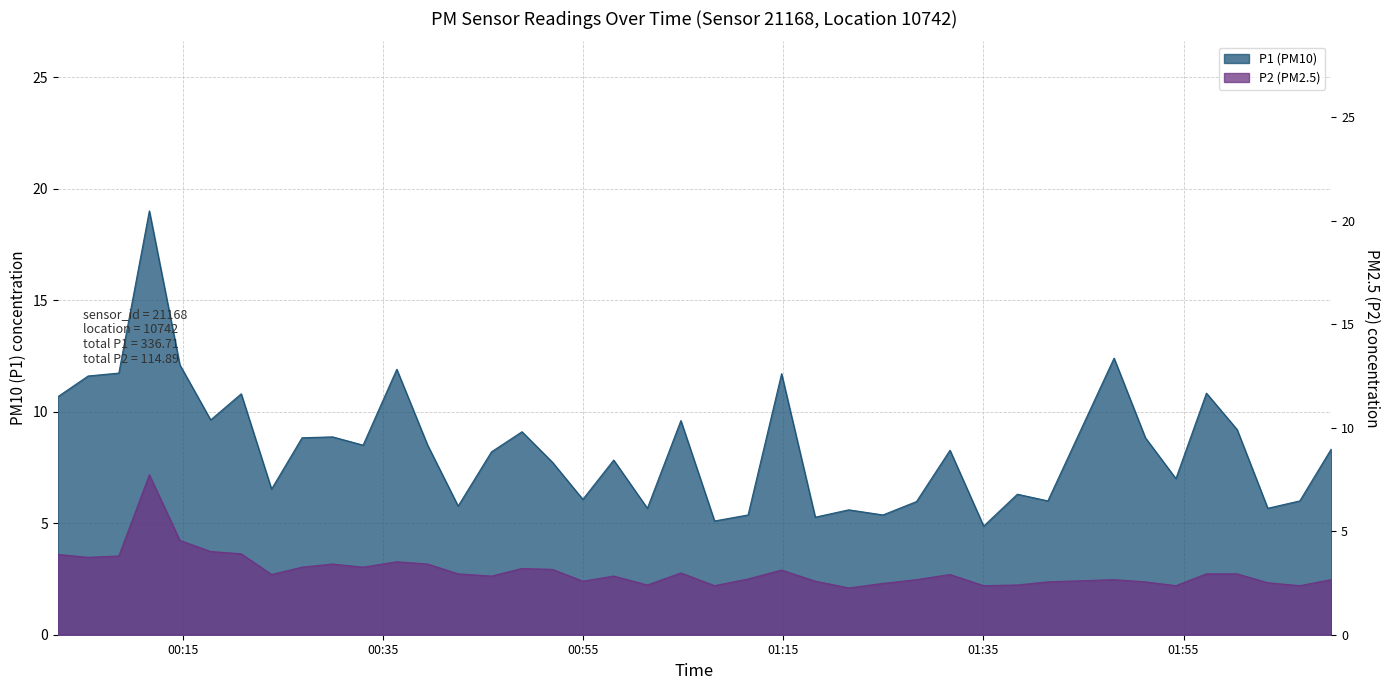

What is the label of the 16th point from the right?

2022-12-18T01:18:11